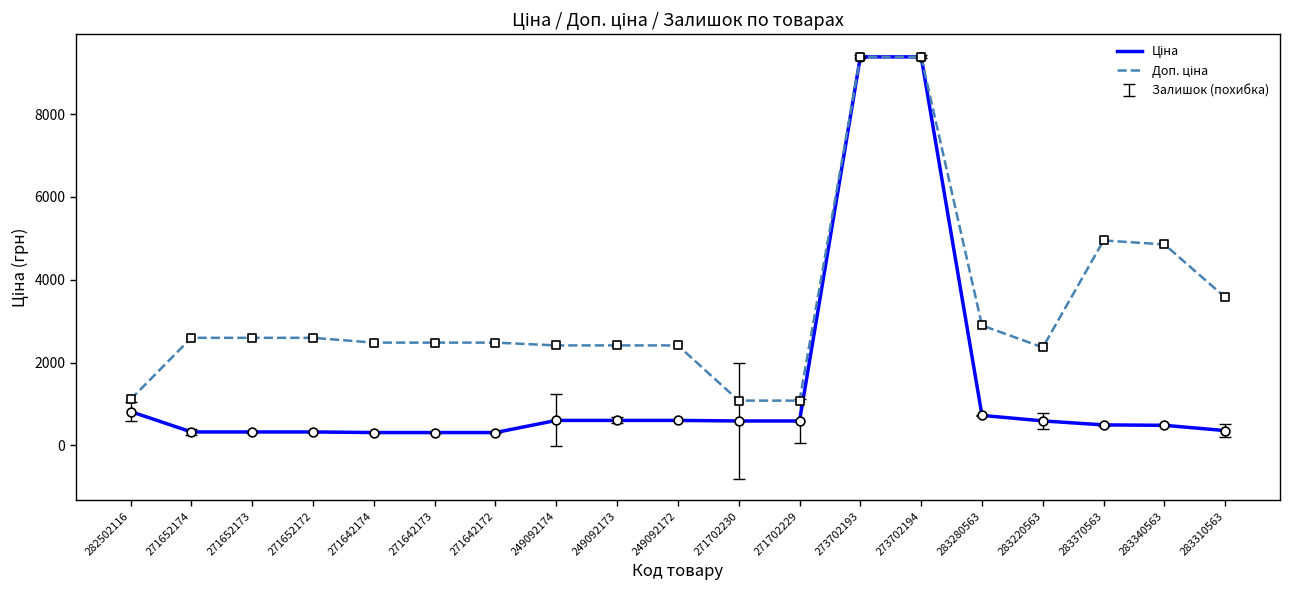

What is the maximum value shown in the chart?

9384.0